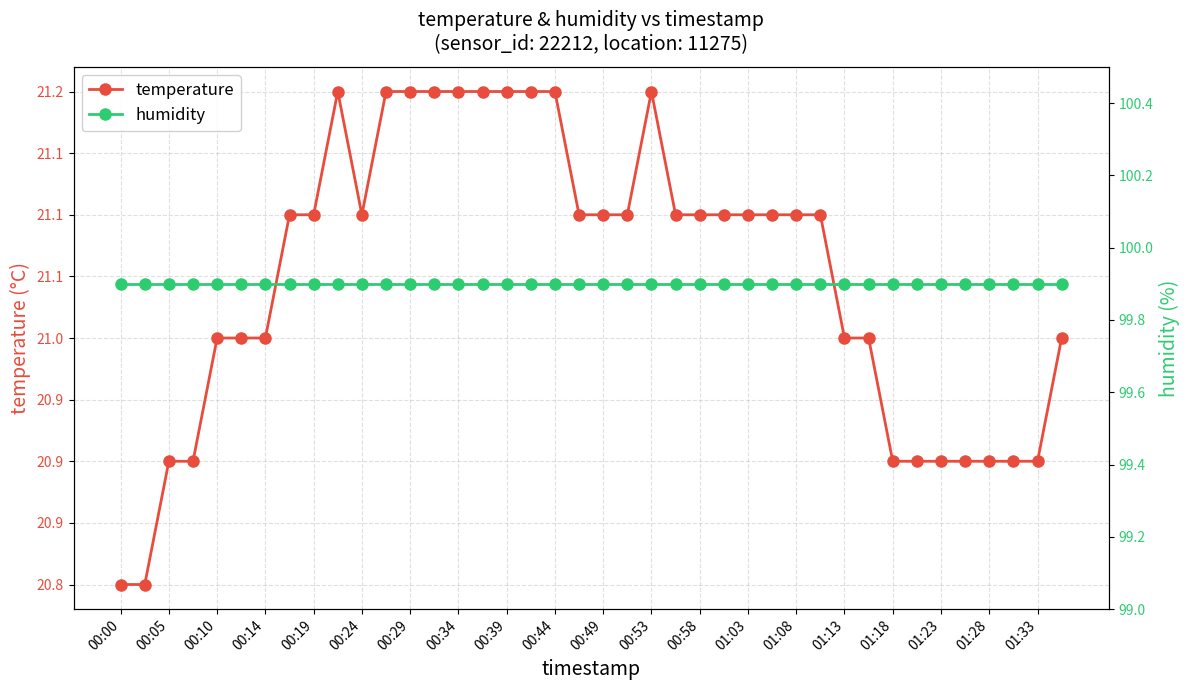

What is the smallest value displayed?

20.8